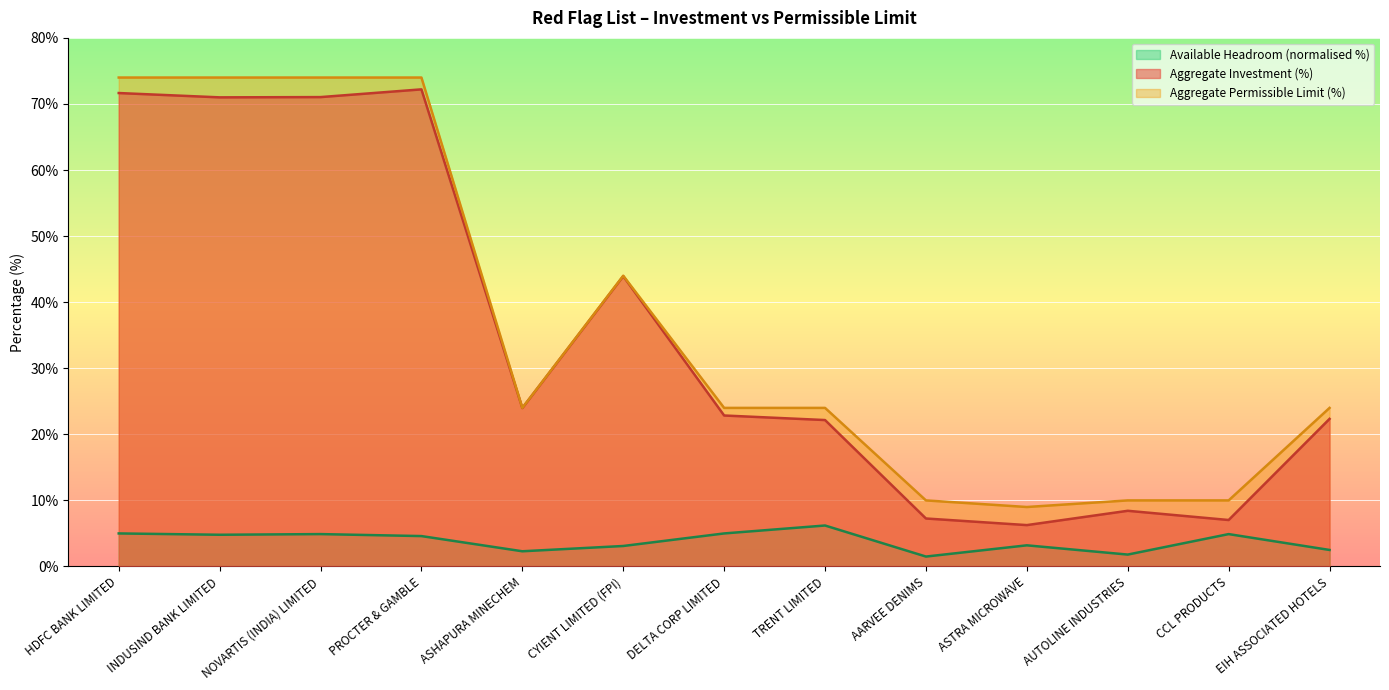

True or false: Available Headroom (normalised %) and Aggregate Permissible Limit (%) intersect in this chart.

False